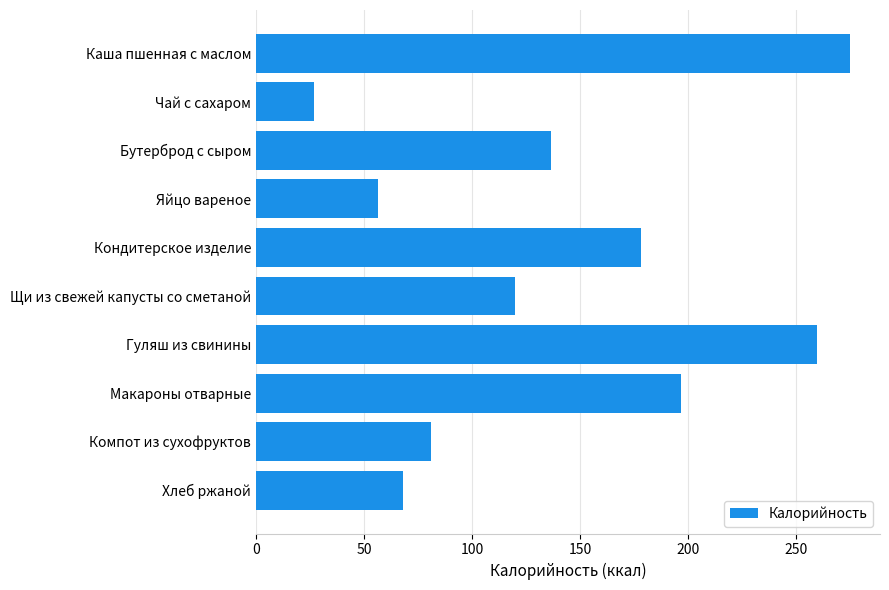

The value at Компот из сухофруктов is 81.0. True or false?

True